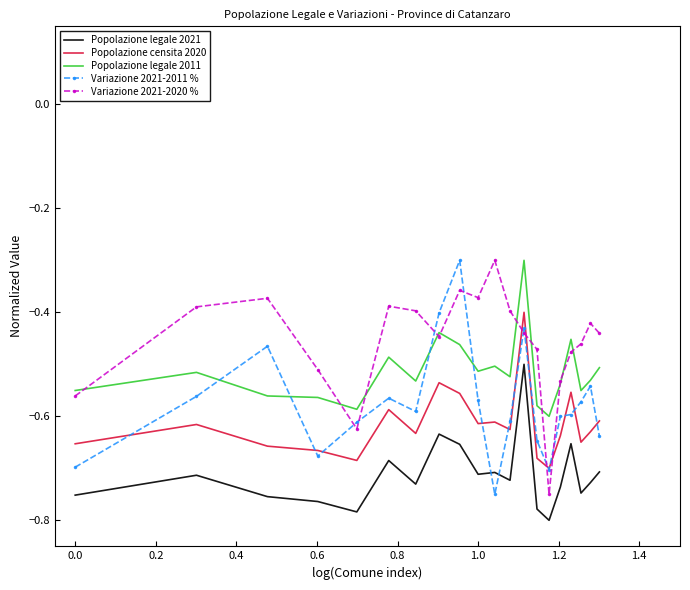

True or false: Variazione 2021-2020 % and Popolazione legale 2021 cross at least once.

False